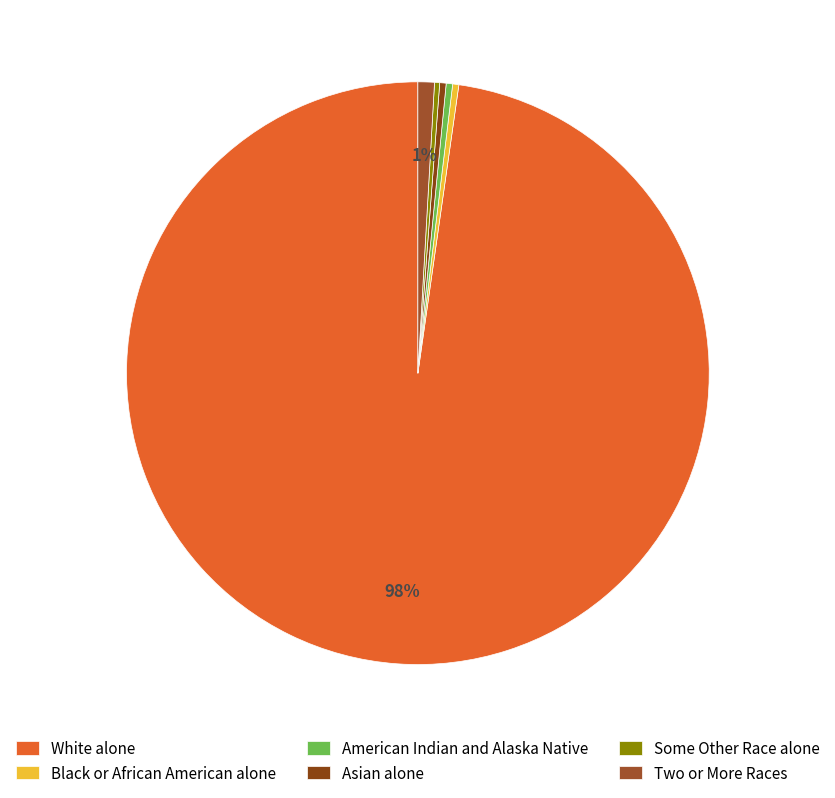

Is it true that White alone is 98% of the pie?

True